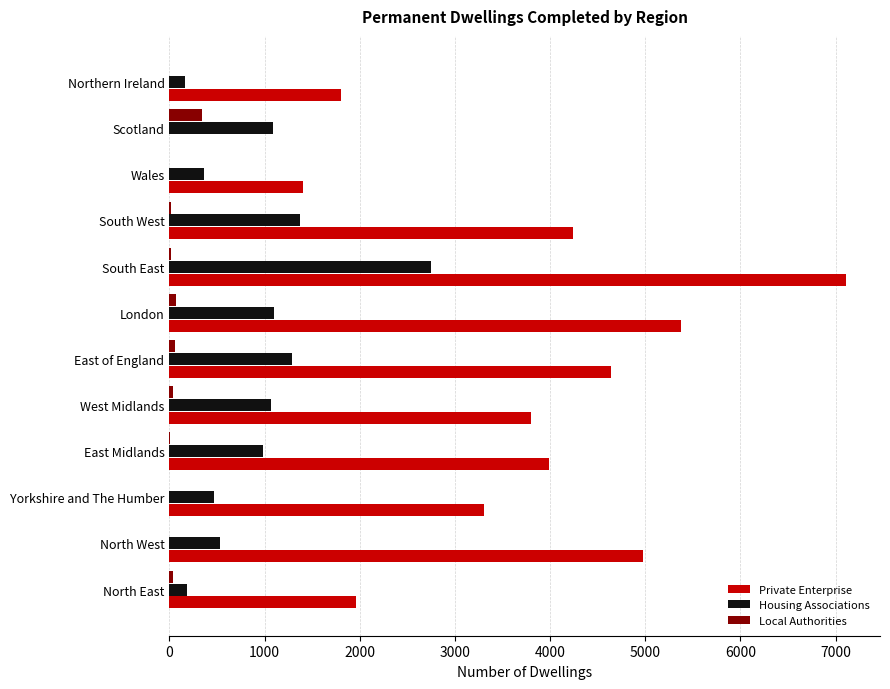

Between Yorkshire and The Humber and East of England, which series saw the biggest shift?

Private Enterprise